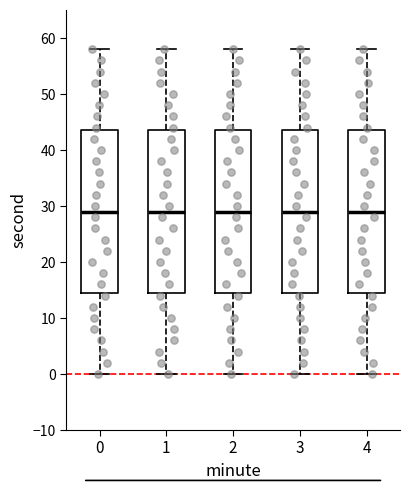

Where is the lower edge of the box at x = 4 on the y-axis? The values are not printed on the chart, so give them approximately, as read against the axis.

15